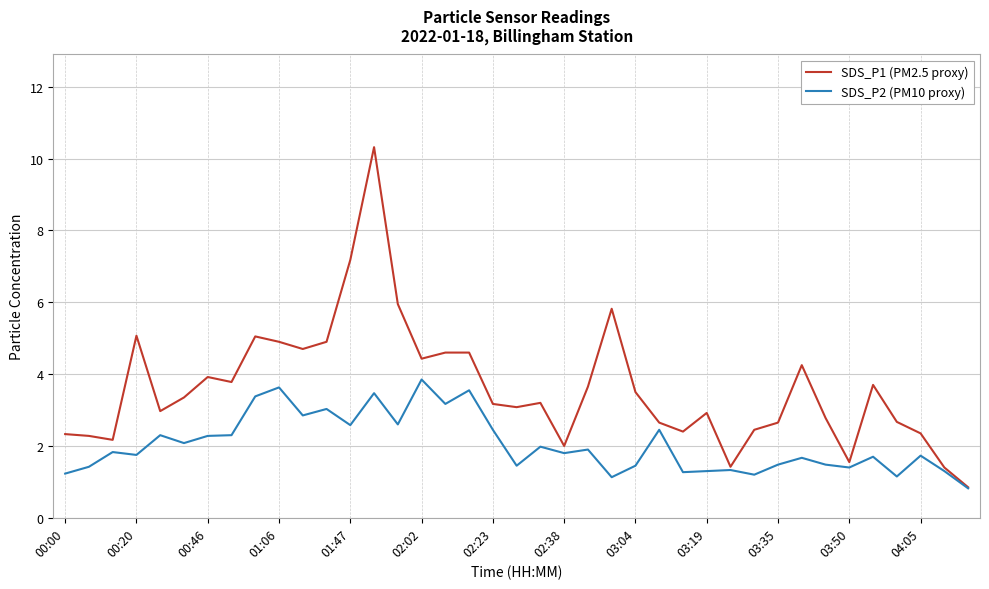

What is the greatest value displayed?

10.3